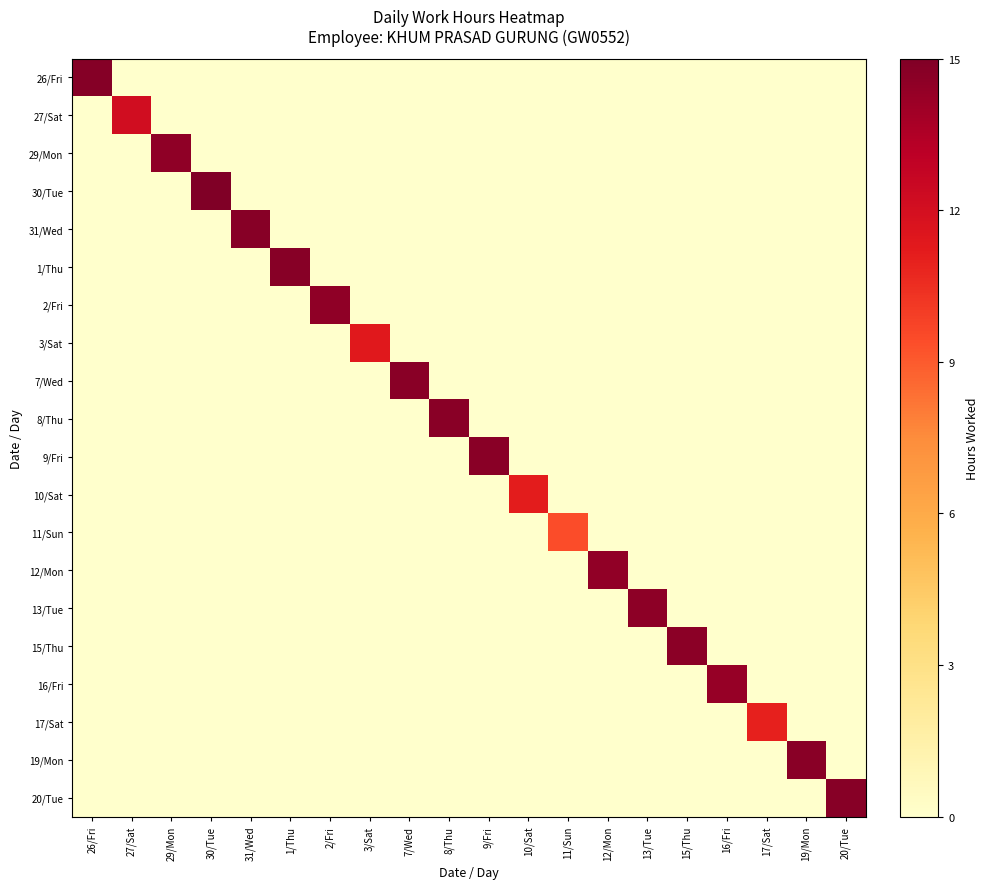

At which category is the sum across all series the highest?

30/Tue